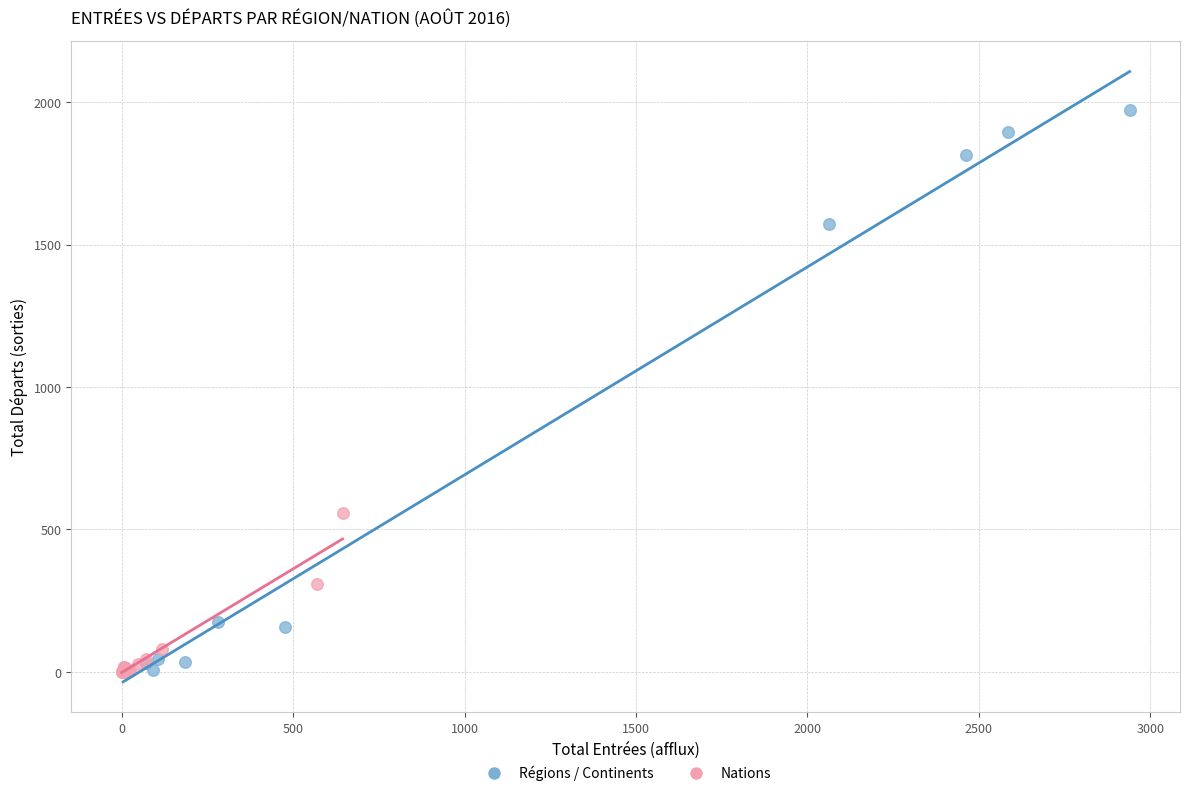

Which series has the largest Y range (max minus min)?

Régions / Continents